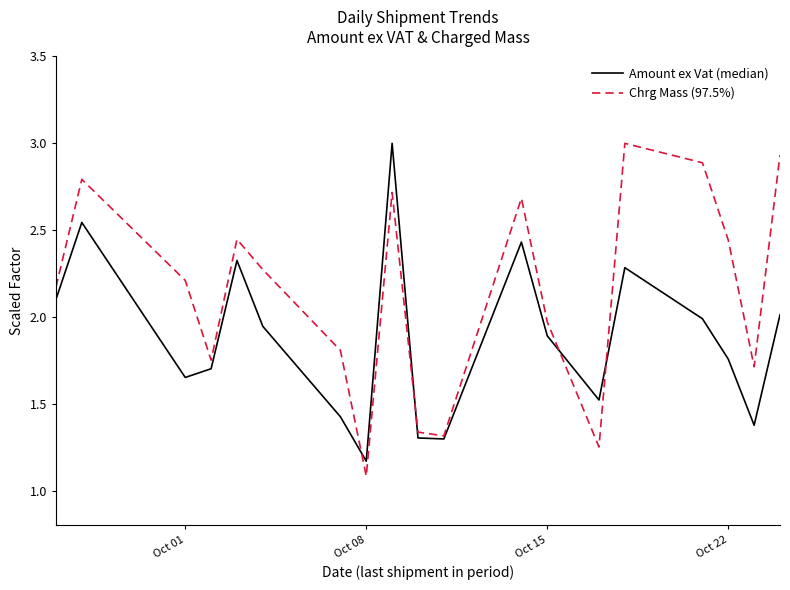

List the series in order of their overall mean, highest first.

Chrg Mass (97.5%), Amount ex Vat (median)